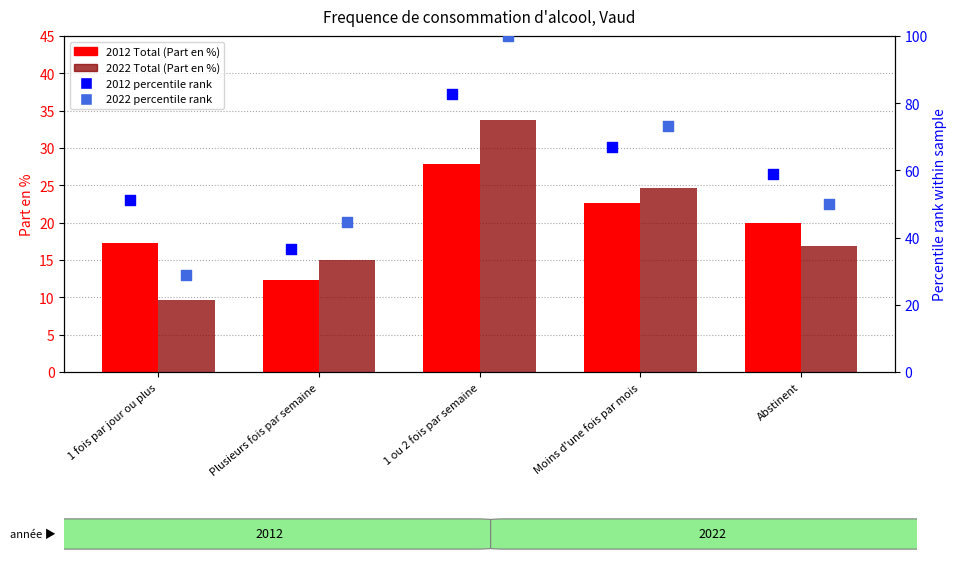

At how many categories does at least one series exceed 77?

1